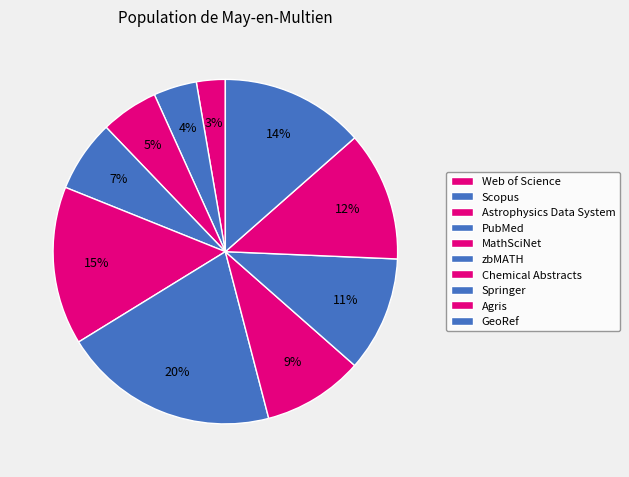

Which slice is the smallest?

Web of Science